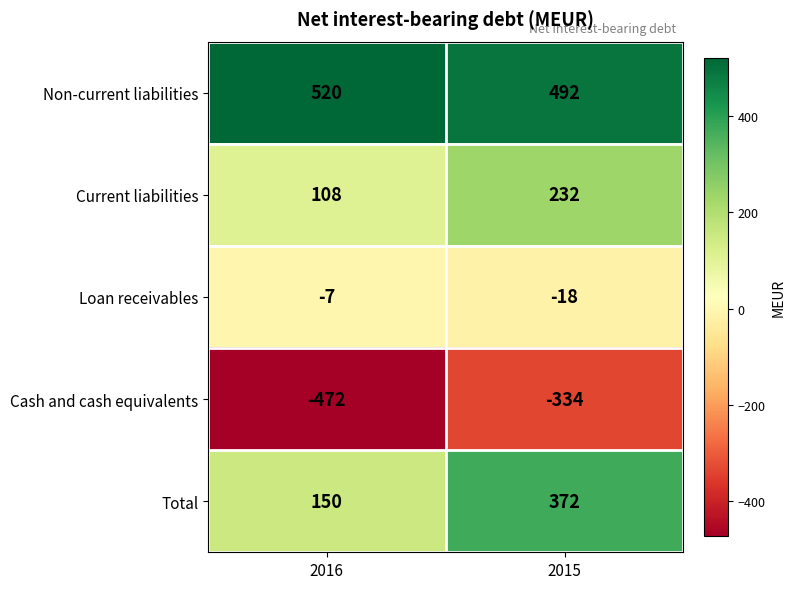

Between 2016 and 2015, which series saw the biggest shift?

Total